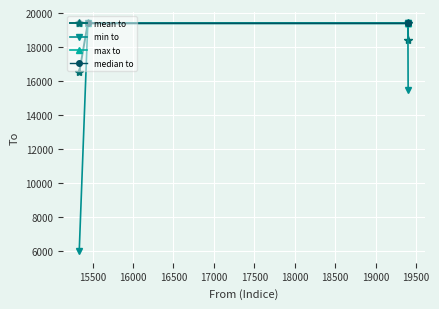

At how many categories does at least one series exceed 16113?

5